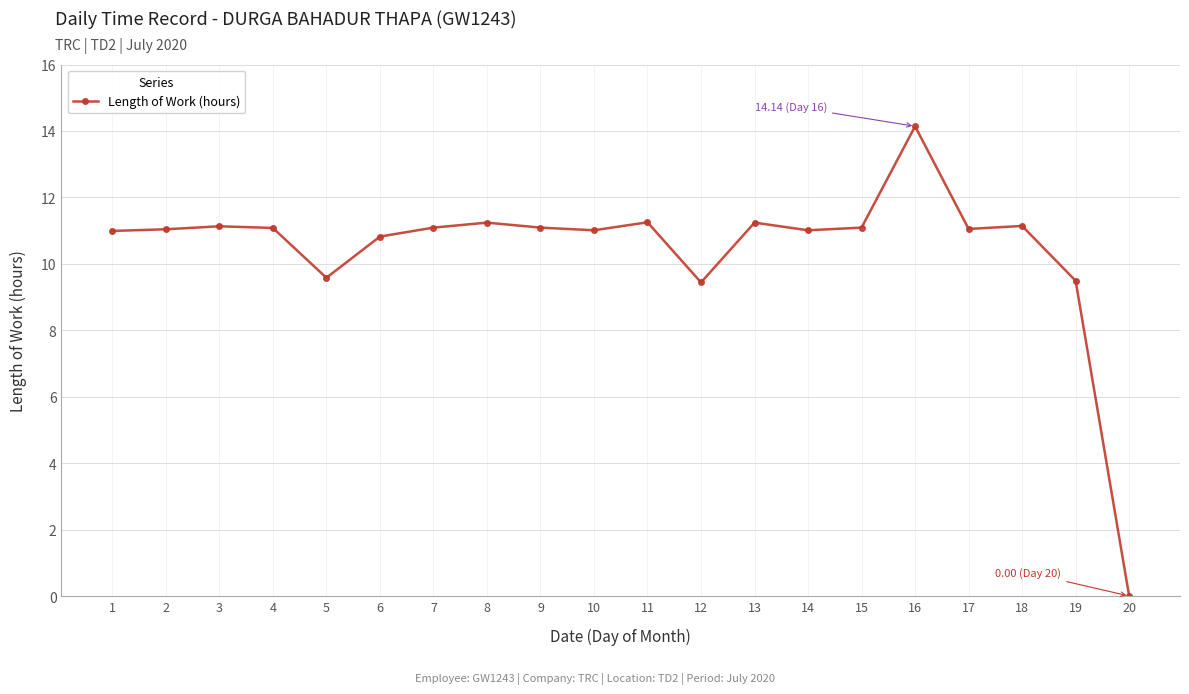

Read the value at 16.

14.1